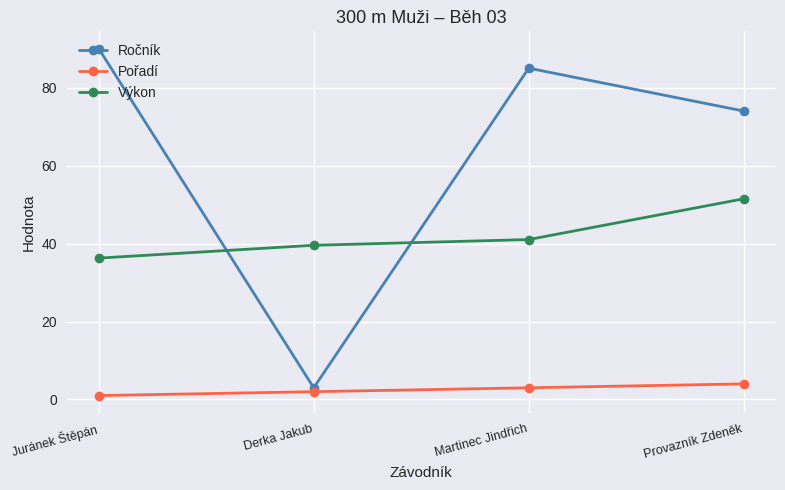

What is the difference between the Výkon values at Juránek Štěpán and Derka Jakub?

3.3